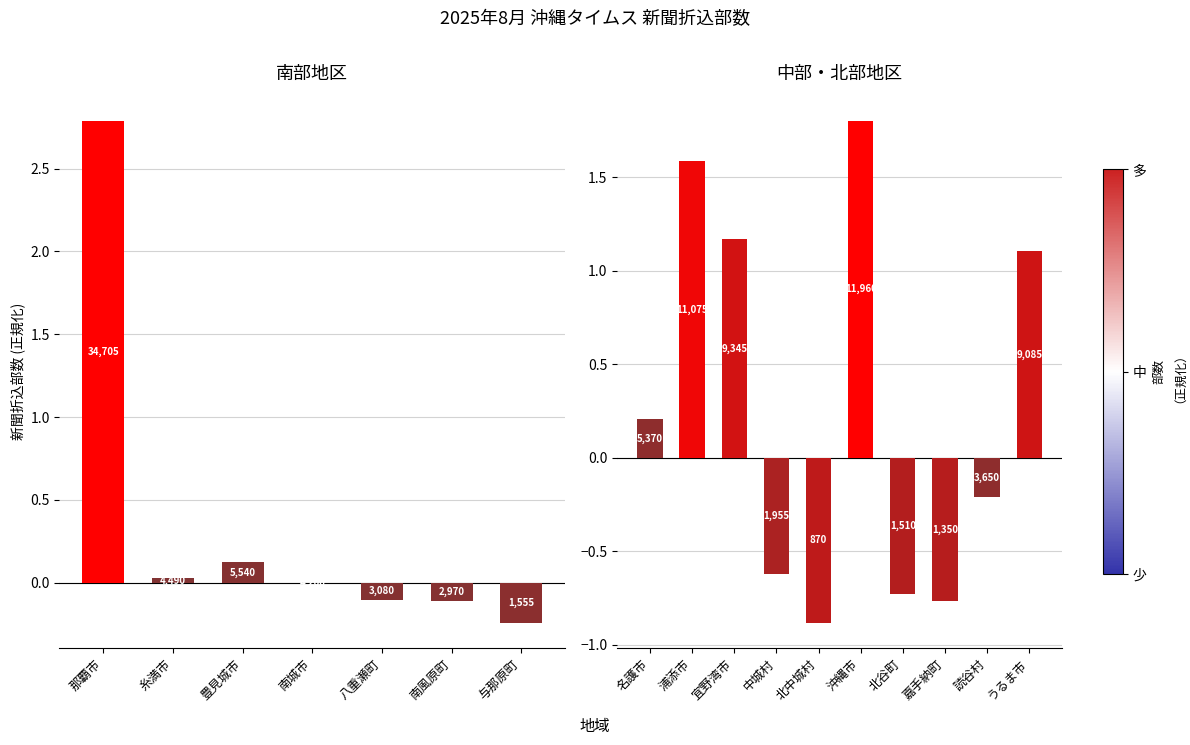

What position from the left is 名護市?

1